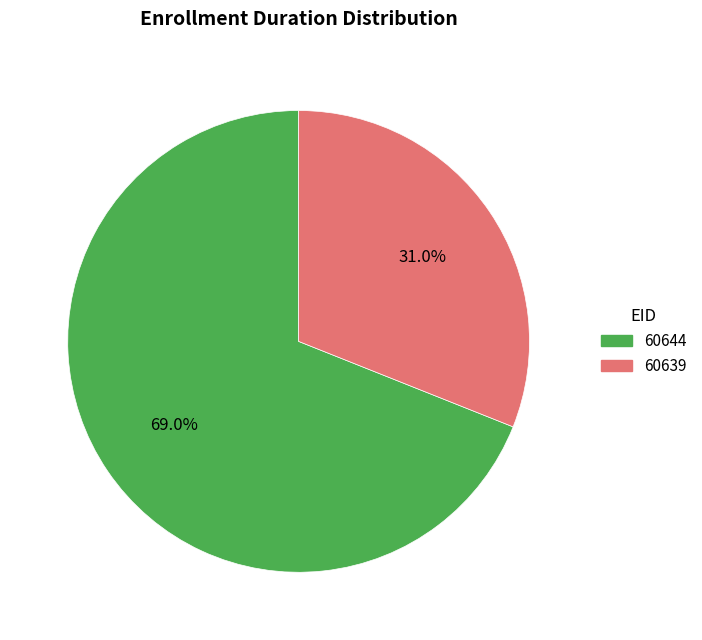

True or false: 60644 accounts for 74% of the total.

False